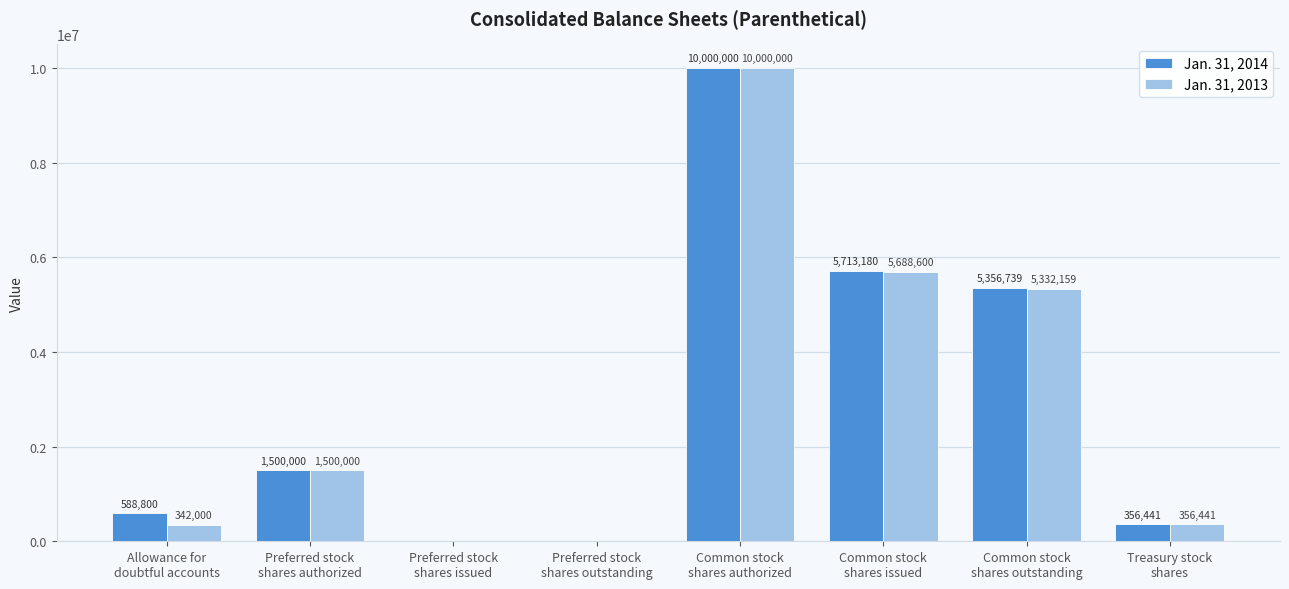

At which category is the sum across all series the highest?

Common stock
shares authorized